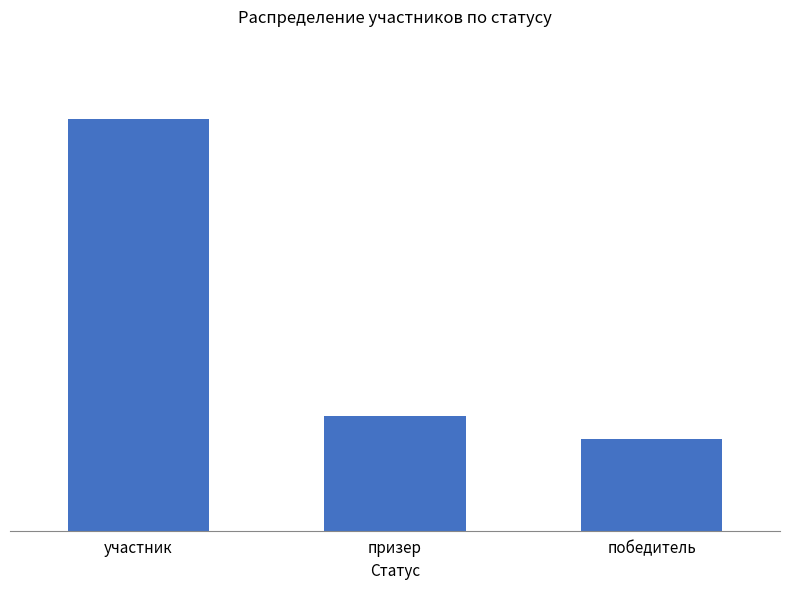

Reading left to right, extract all data points from this chart.

участник=18	призер=5	победитель=4